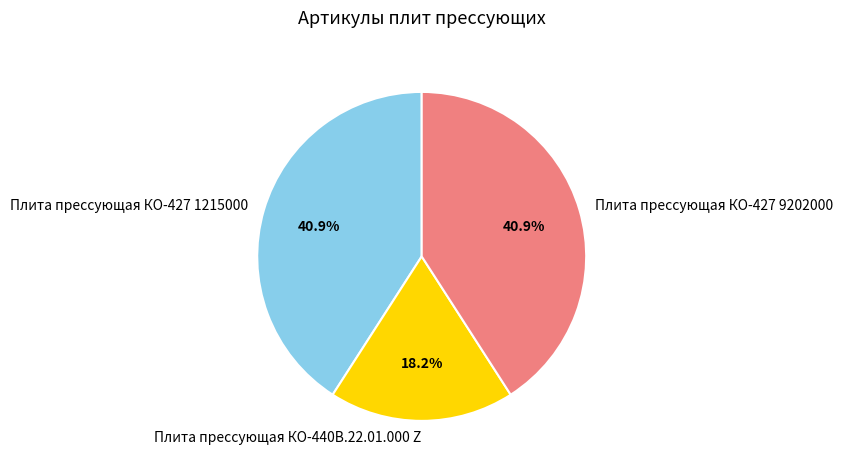

Approximately how many times larger is the value at Плита прессующая КО-427 1215000 compared to Плита прессующая КО-440В.22.01.000 Z?

2.2